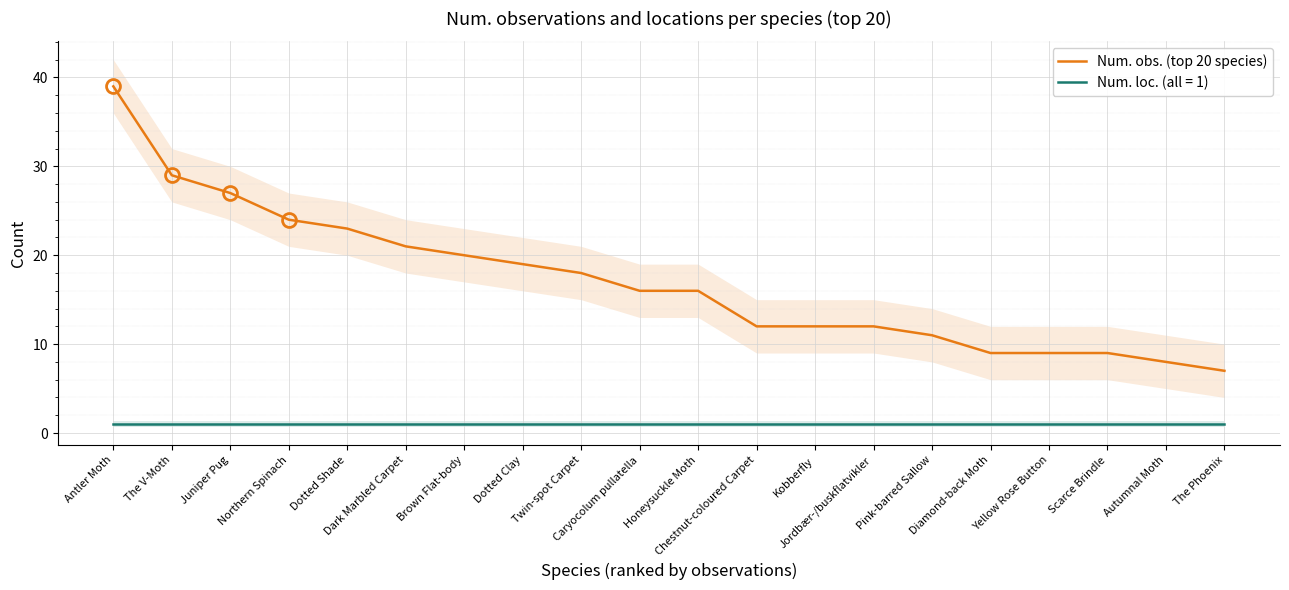

Reading left to right, list all the values displayed in this chart.

39	29	27	24	23	21	20	19	18	16	16	12	12	12	11	9	9	9	8	7